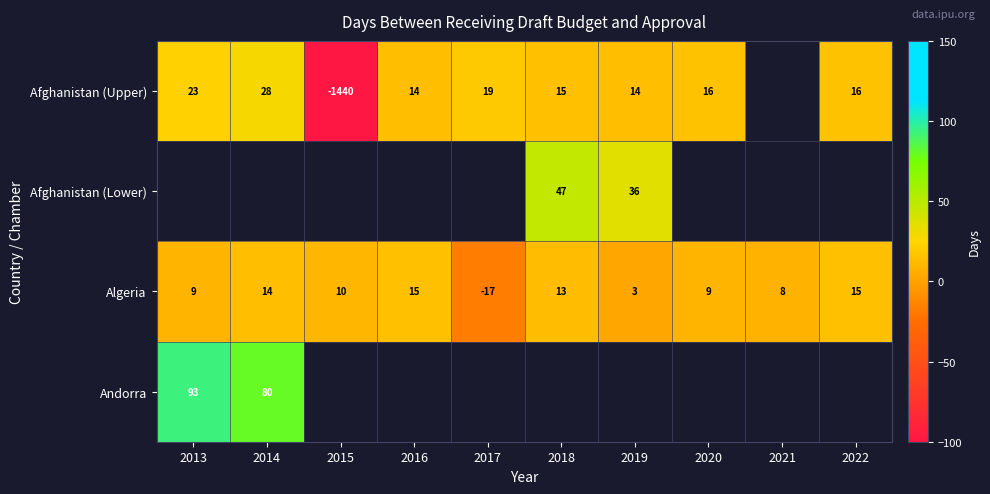

What is the highest value of the Algeria series?

15